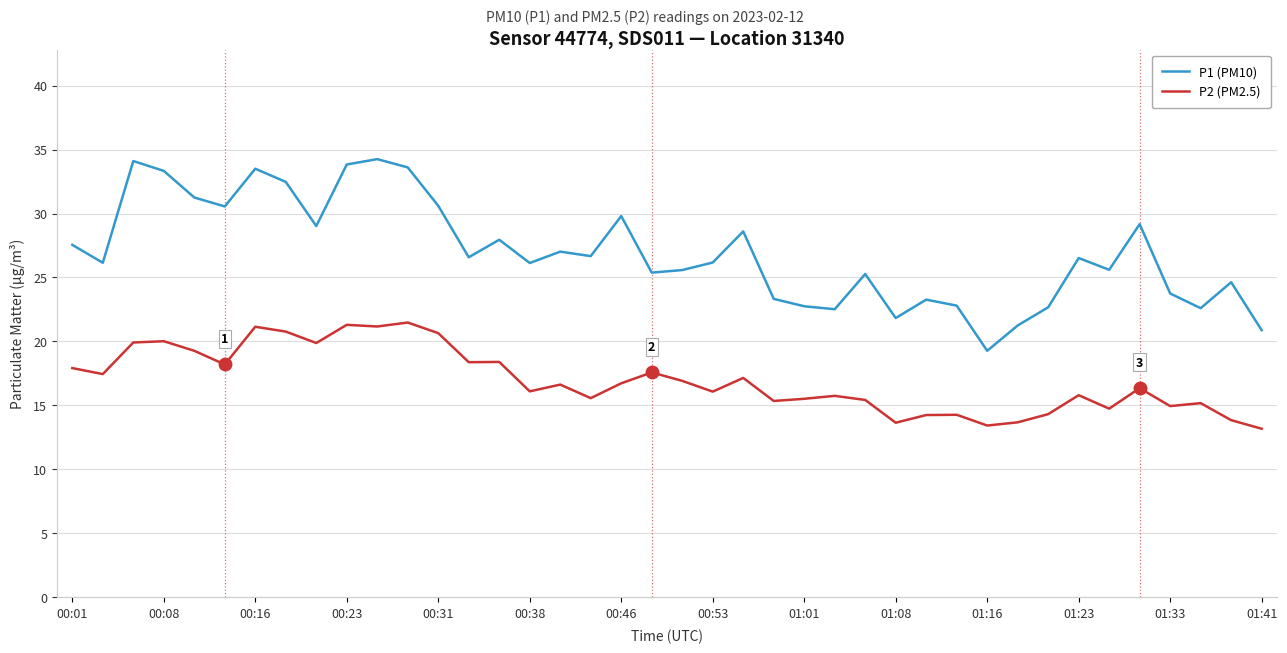

True or false: P2 (PM2.5) and P1 (PM10) cross at least once.

False